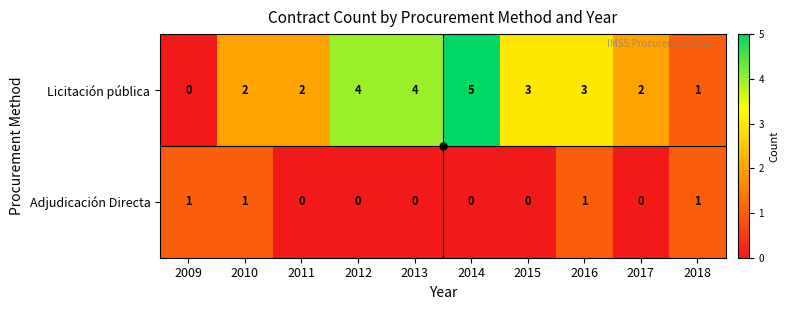

What is the sum of all Licitación pública values?

26